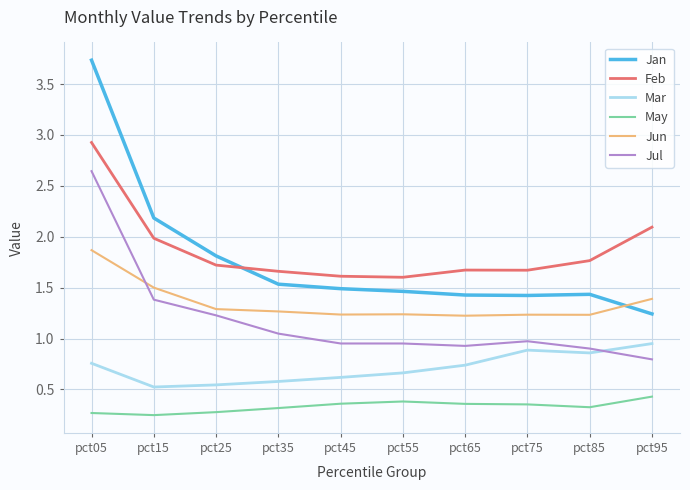

What is the spread (max minus min) of values at pct35?

1.3